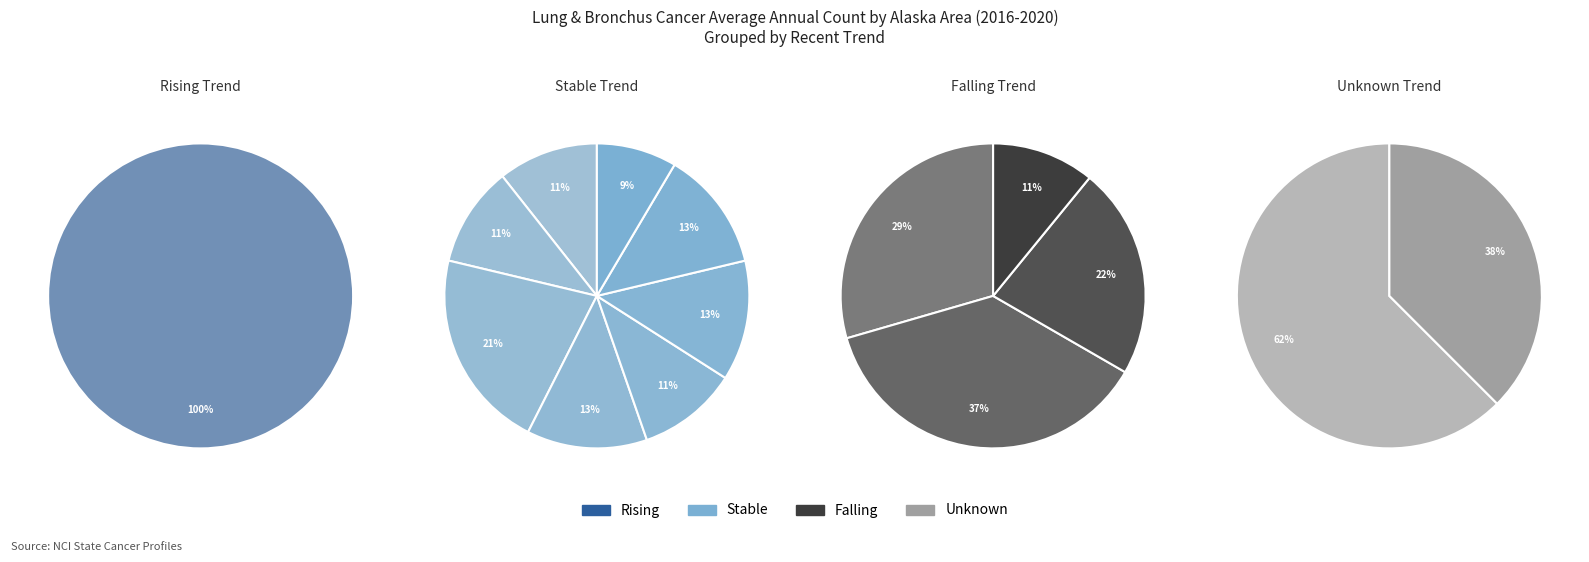

Which has a higher value, Juneau City and Borough or Kodiak Island Borough?

Juneau City and Borough